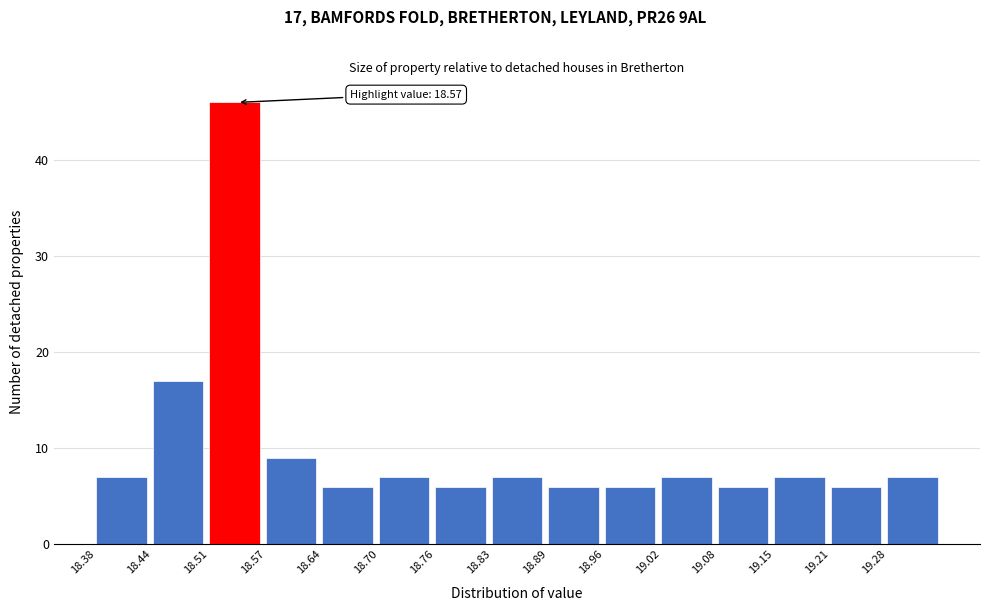

Which range on the x-axis has the tallest bar?

18.508 to 18.572